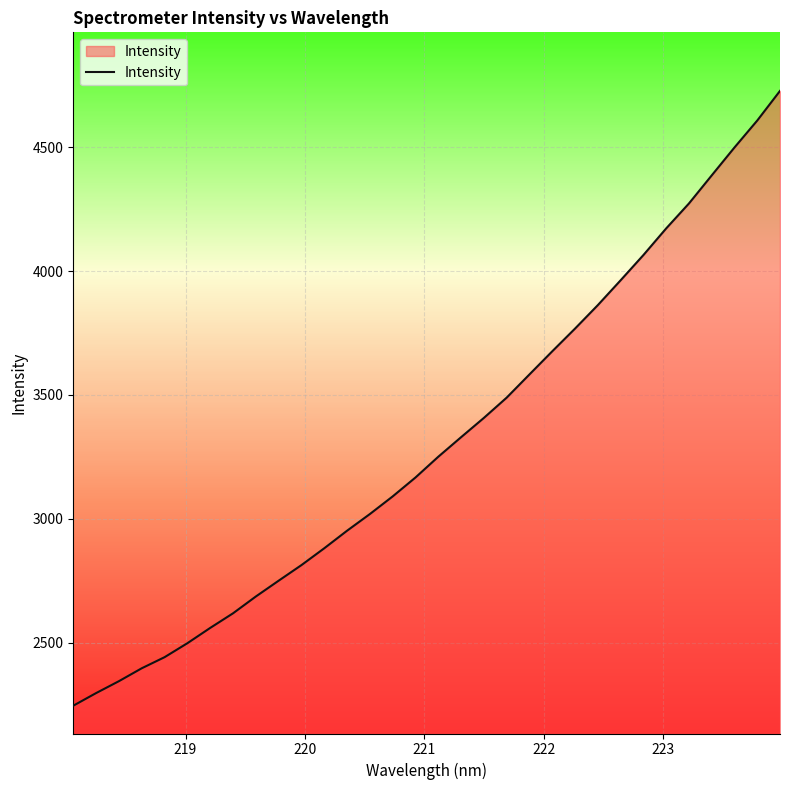

What is the average value?

3306.9